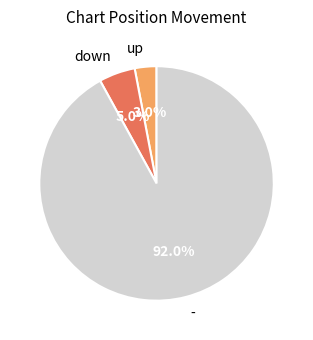

Is it true that up is 14% of the pie?

False